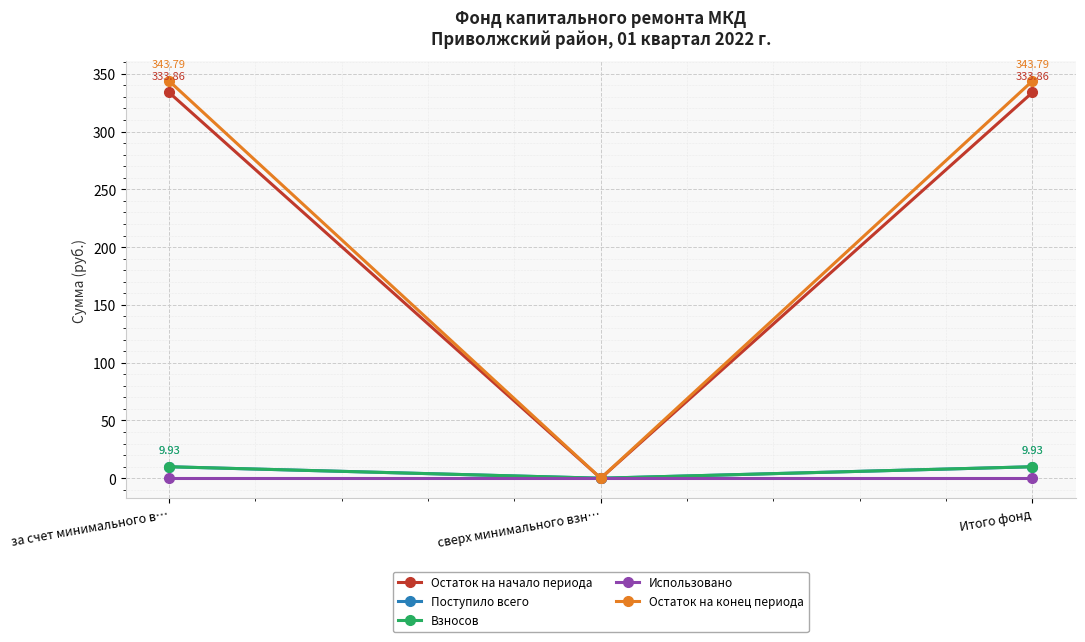

Does the chart display data point markers on the line(s)?

Yes